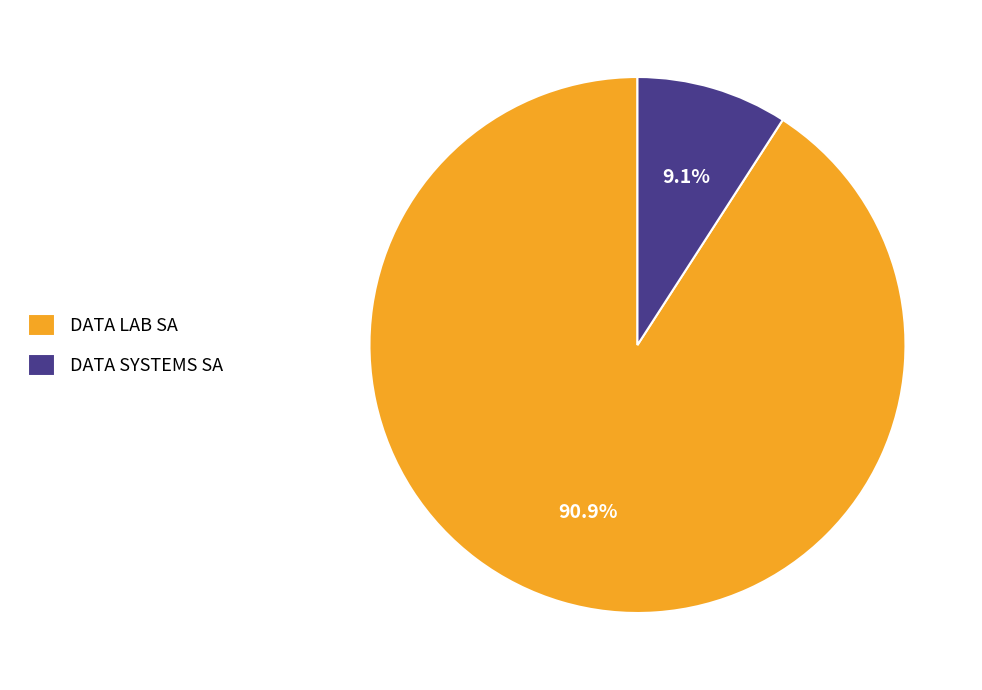

Do DATA SYSTEMS SA and DATA LAB SA together represent more than half of the pie?

Yes